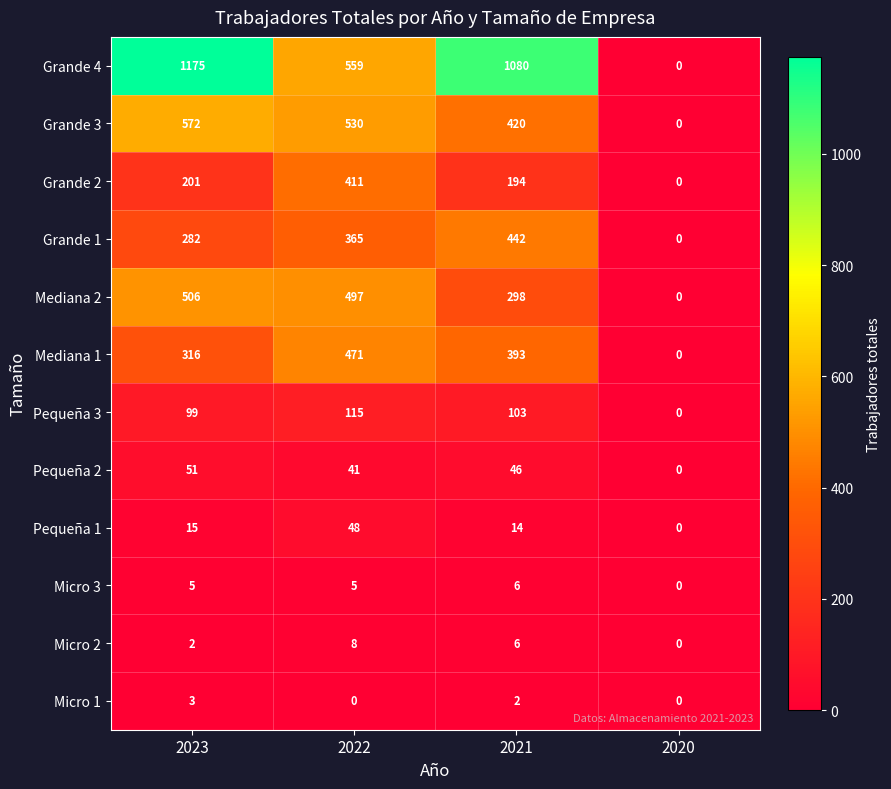

List the series in order of their peak value, lowest first.

Micro 1, Micro 3, Micro 2, Pequeña 1, Pequeña 2, Pequeña 3, Grande 2, Grande 1, Mediana 1, Mediana 2, Grande 3, Grande 4